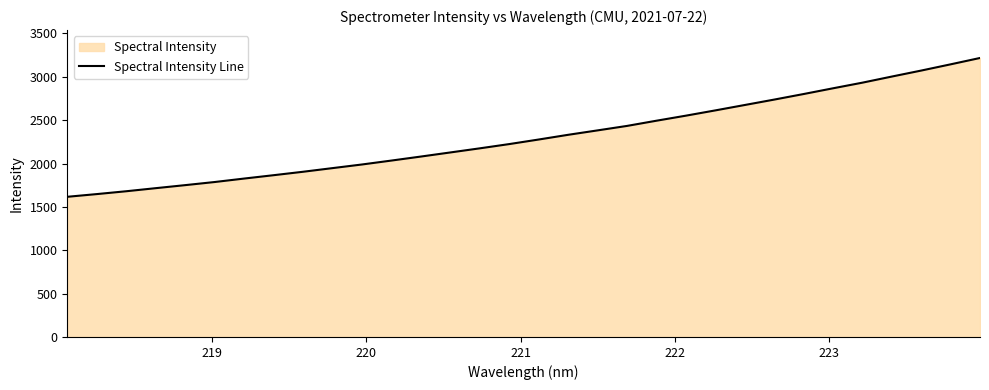

What is the maximum value shown in the chart?

3217.4